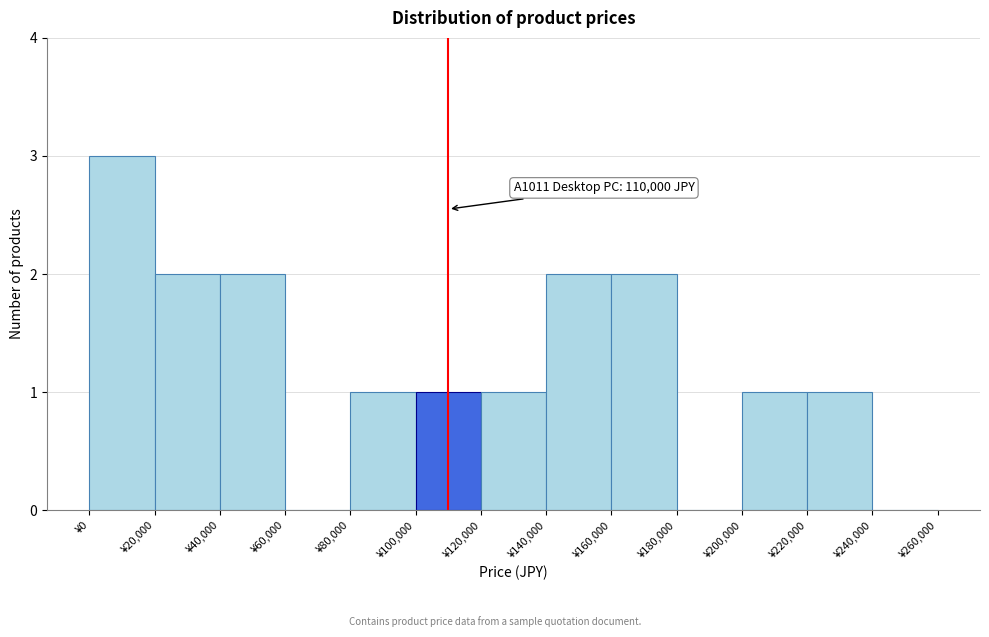

Which range on the x-axis has the tallest bar?

0 to 20000